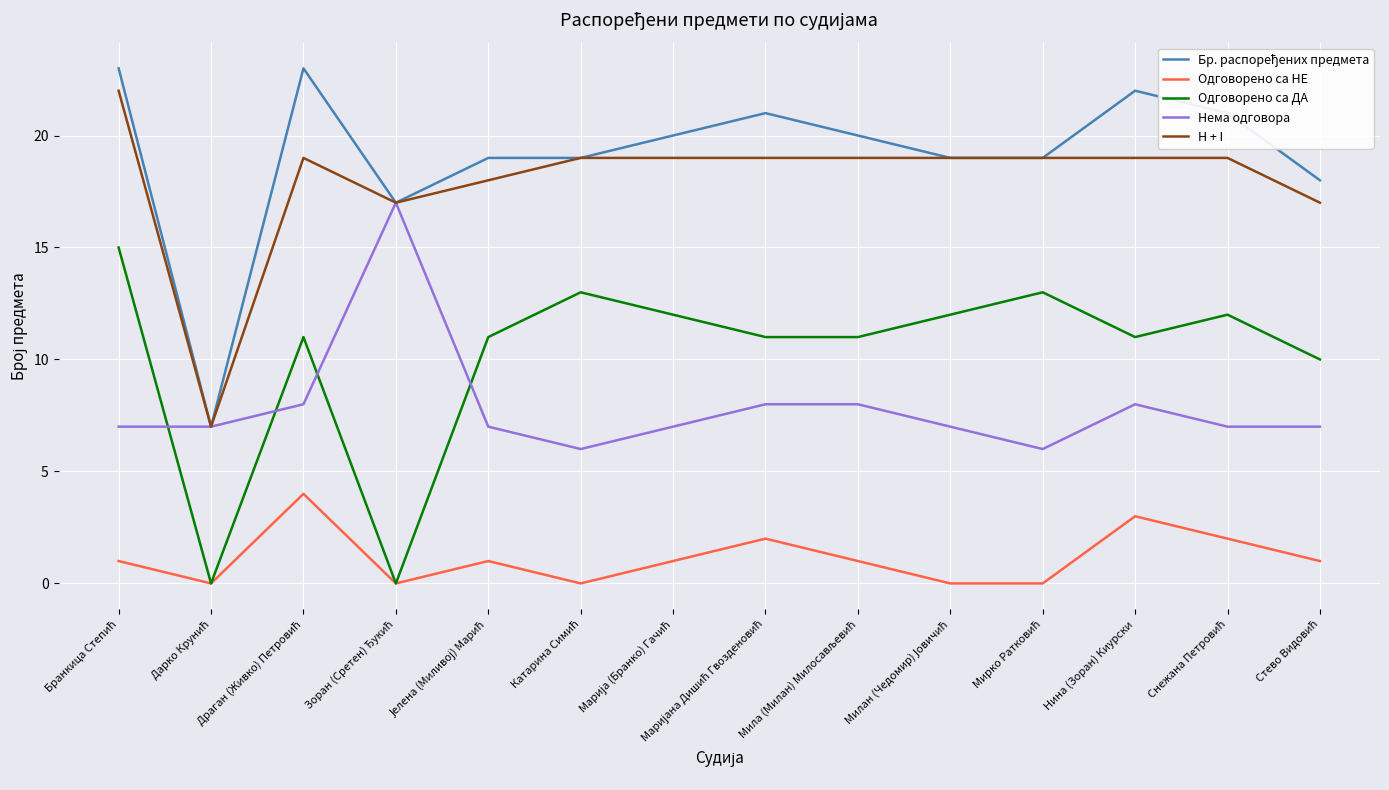

What is the highest value of the H + I series?

22